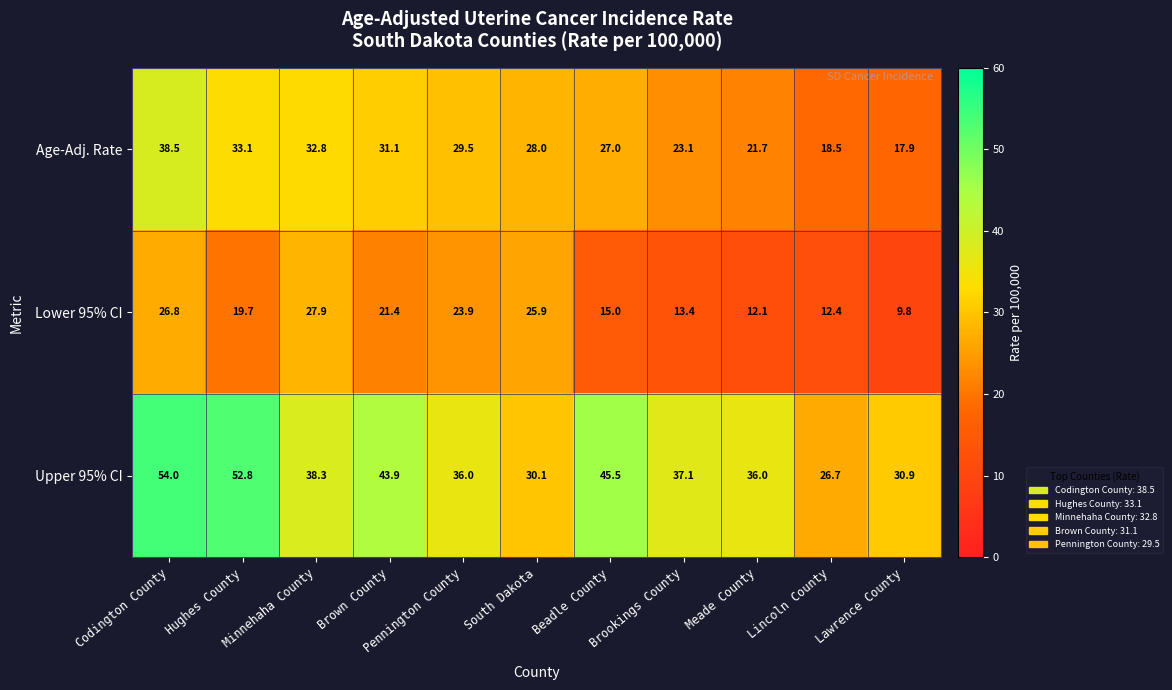

What is the average value of the Lower 95% CI series?

18.9